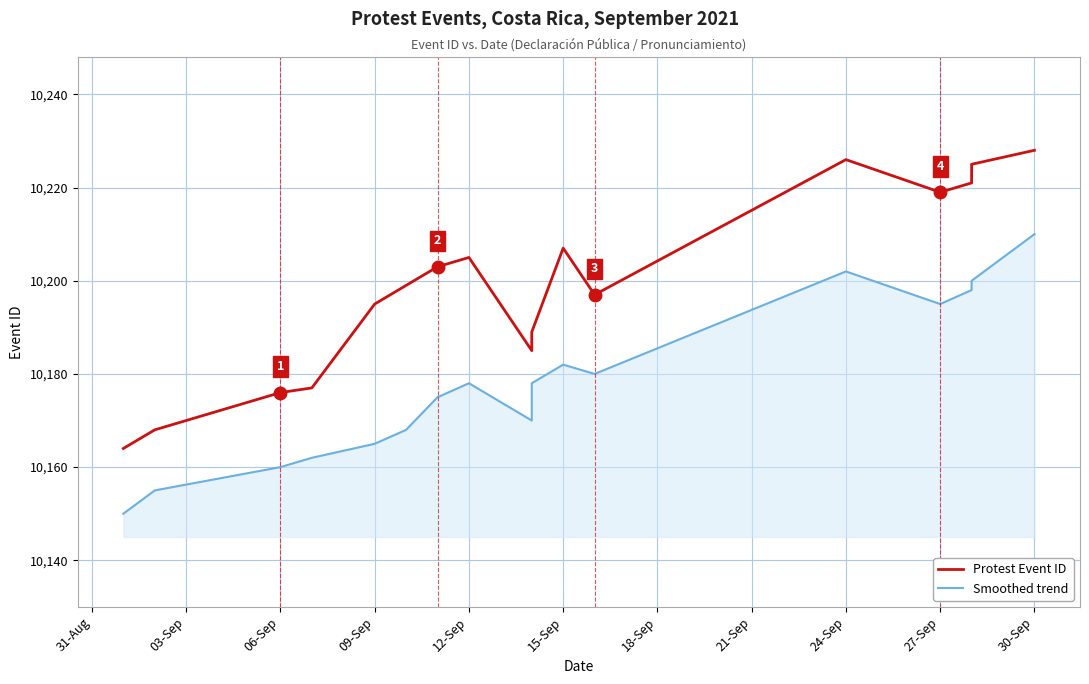

How many values in the Protest Event ID series are below 10197?

10